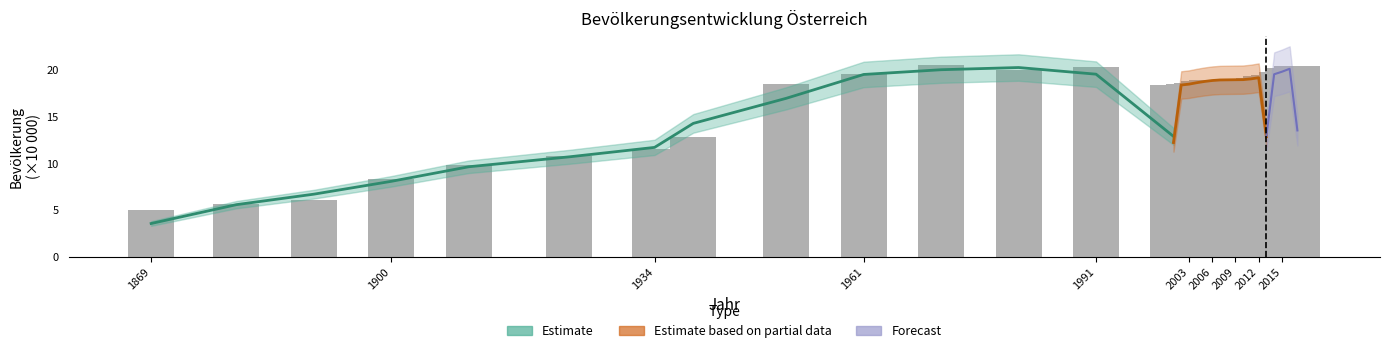

What is the difference between the maximum and minimum values?

15.5